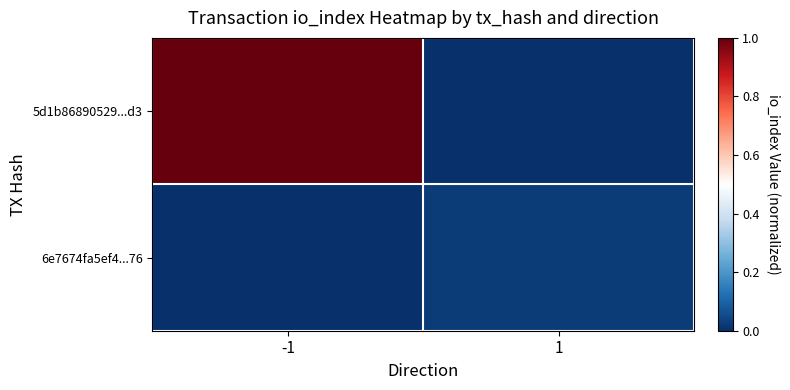

How many series are shown in this chart?

2